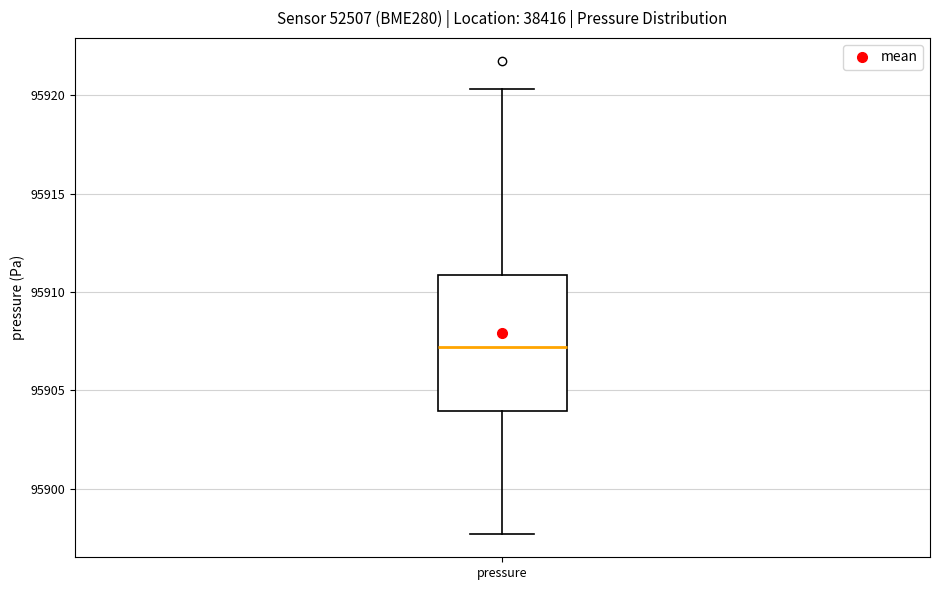

Transcribe this box plot: give where the median line is, the range the box spans, and where the two whiskers end, as read against the y-axis. The values are not printed on the chart, so give them approximately, as read against the axis.

median 95907.0, box 95904.0 to 95911.0, whiskers 95897.5 to 95920.5